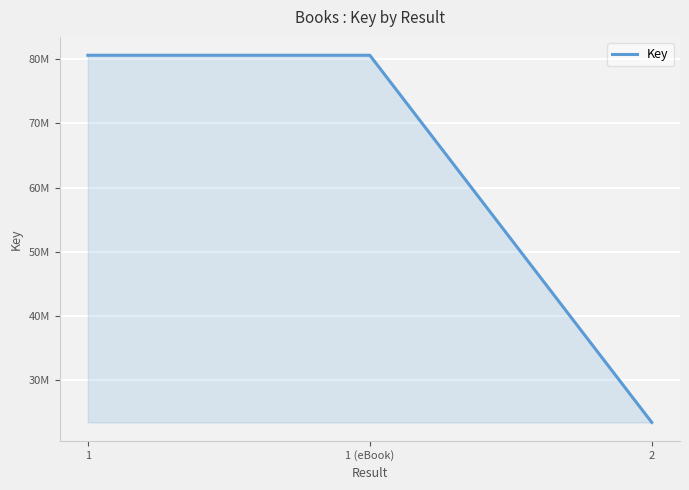

Read the value at 2, to the nearest 50.

23424250